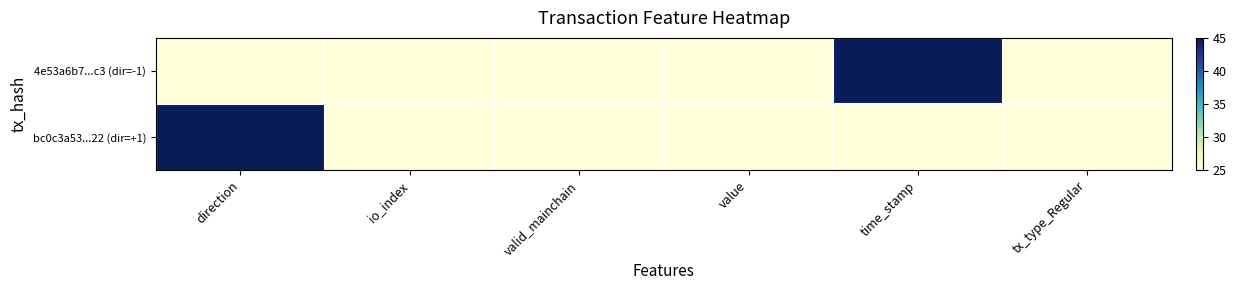

Rank the series by their maximum value, from highest to lowest.

4e53a6b7...c3 (dir=-1), bc0c3a53...22 (dir=+1)